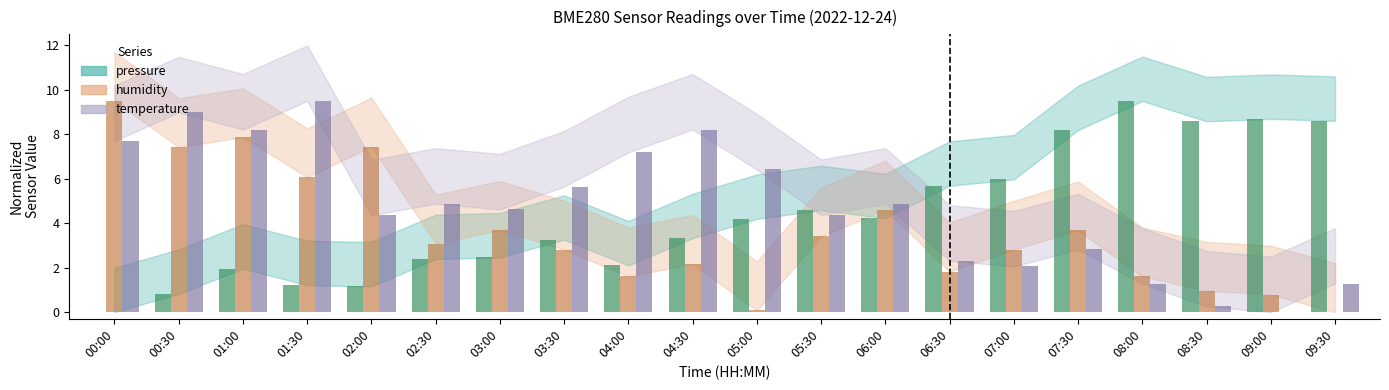

Reading left to right, transcribe all the data shown in this chart.

pressure: 0.0	0.8	2.0	1.2	1.2	2.4	2.5	3.3	2.1	3.3	4.2	4.6	4.2	5.7	6.0	8.2	9.5	8.6	8.7	8.6
humidity: 9.5	7.4	7.9	6.1	7.5	3.1	3.7	2.8	1.6	2.2	0.1	3.4	4.6	1.8	2.8	3.7	1.6	1.0	0.8	0.0
temperature: 7.7	9.0	8.2	9.5	4.4	4.9	4.6	5.6	7.2	8.2	6.4	4.4	4.9	2.3	2.1	2.8	1.3	0.3	0.0	1.3